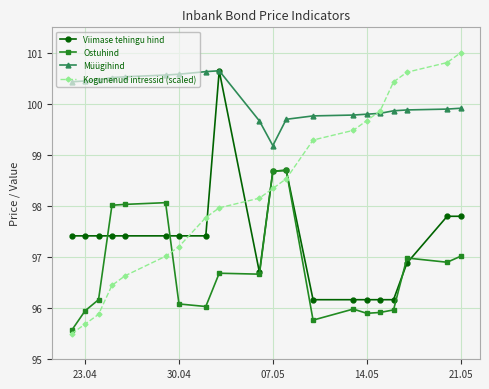

At how many categories does at least one series exceed 95?

20